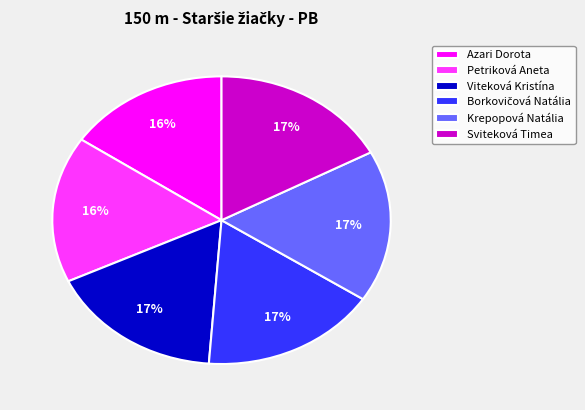

To the nearest percent, what portion does Petriková Aneta represent?

16%